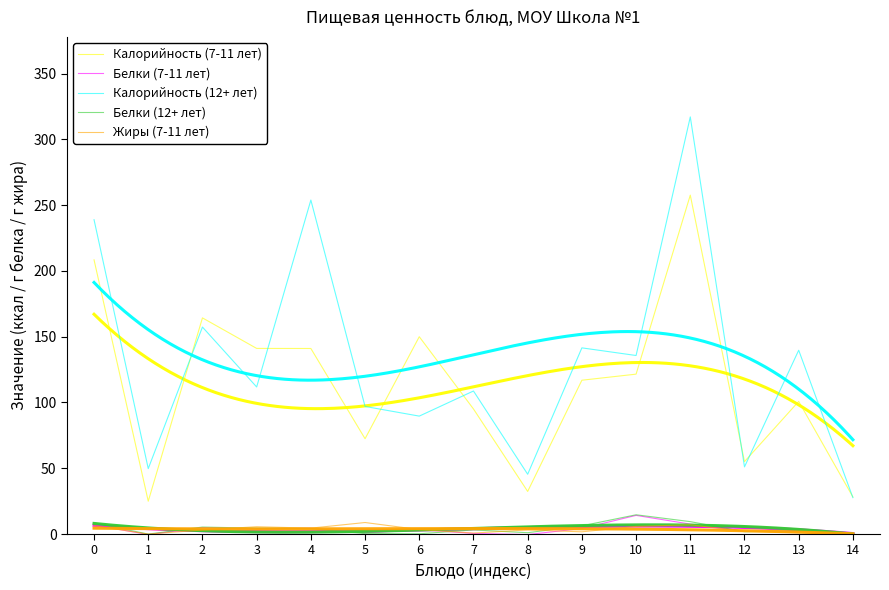

What are all the series names shown in the legend?

Калорийность (7-11 лет), Белки (7-11 лет), Калорийность (12+ лет), Белки (12+ лет), Жиры (7-11 лет)